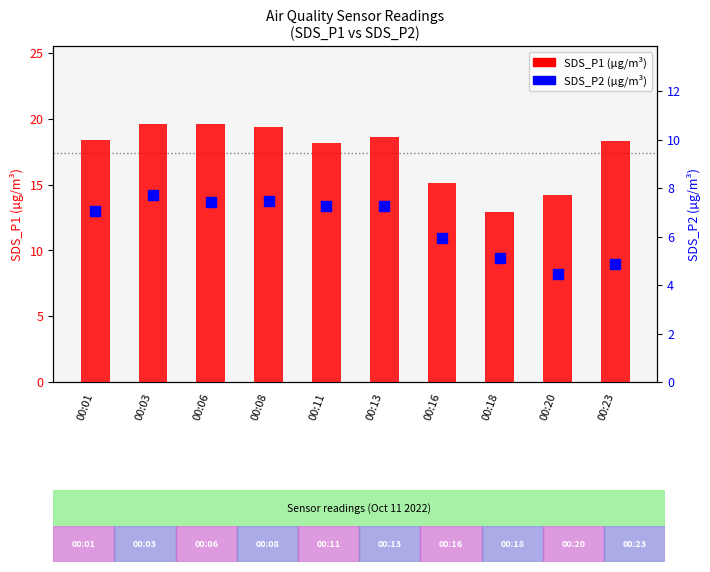

What are all the series names shown in the legend?

SDS_P1 (µg/m³), SDS_P2 (µg/m³)